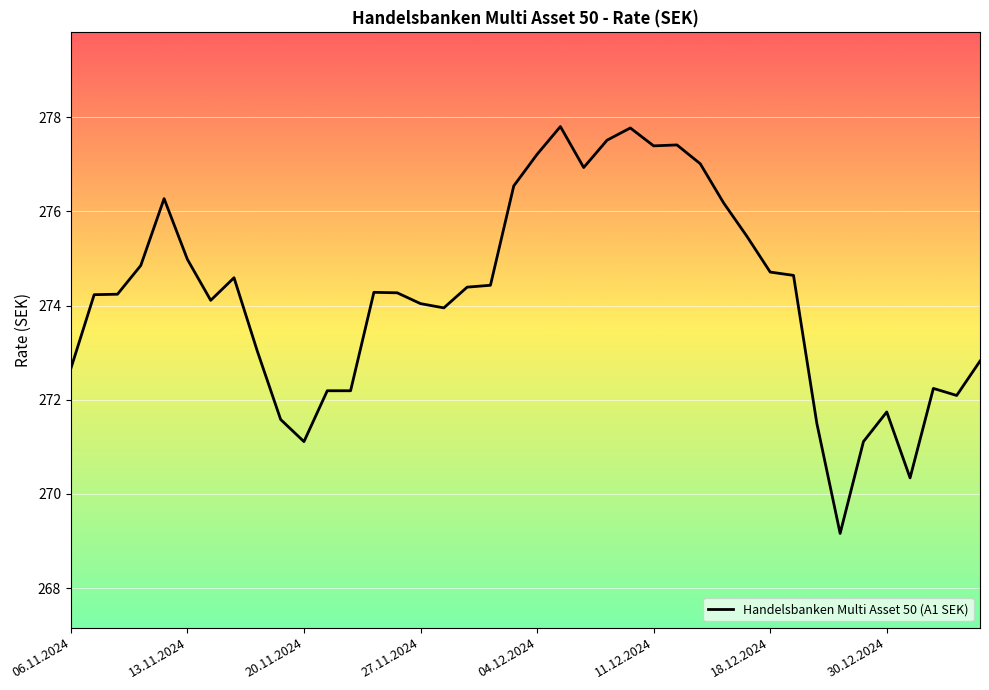

What is the difference between the maximum and minimum values?

8.6